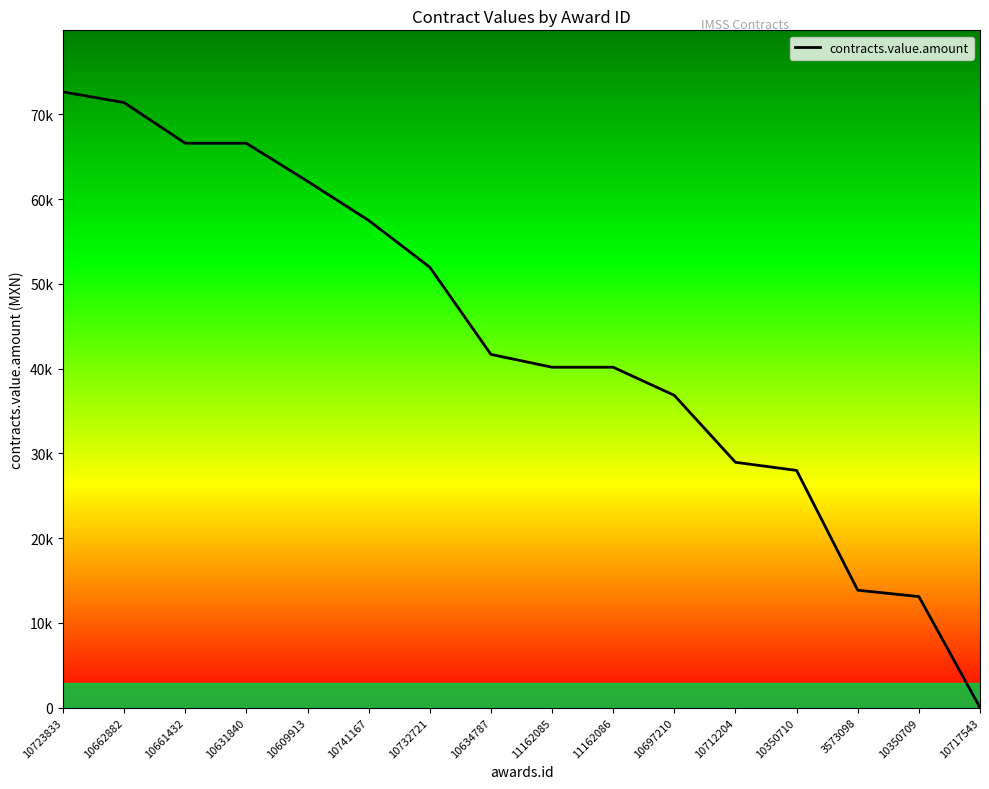

Is this an area chart (filled region under the line)?

Yes